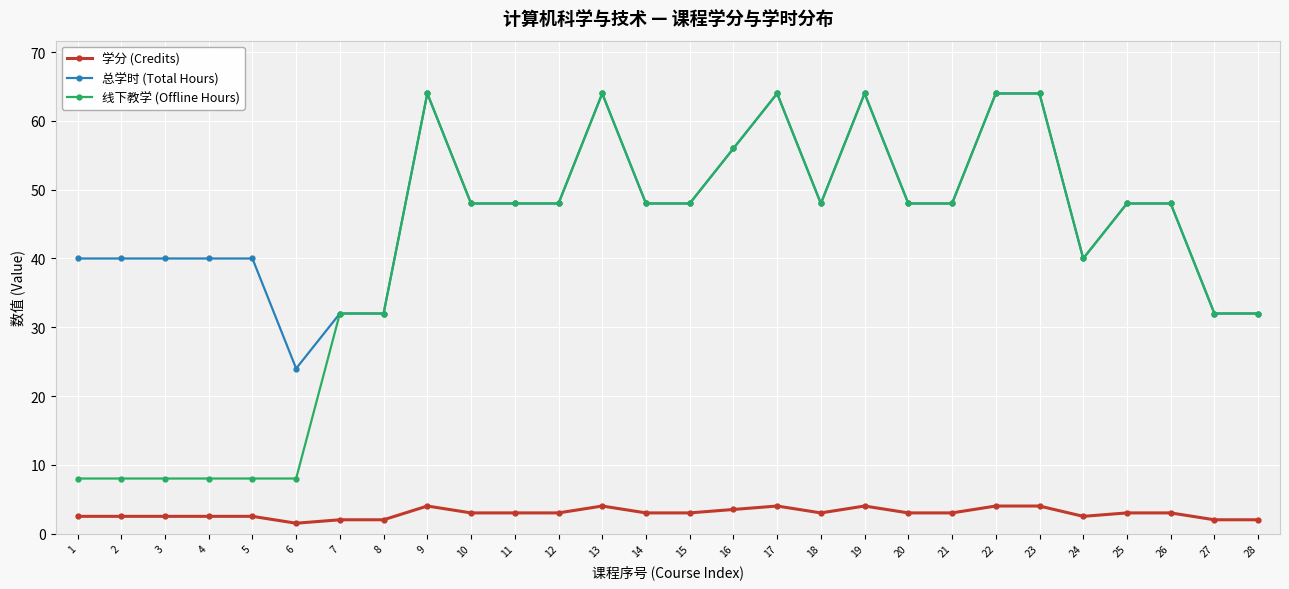

What is the average value of the 总学时 (Total Hours) series?

46.9